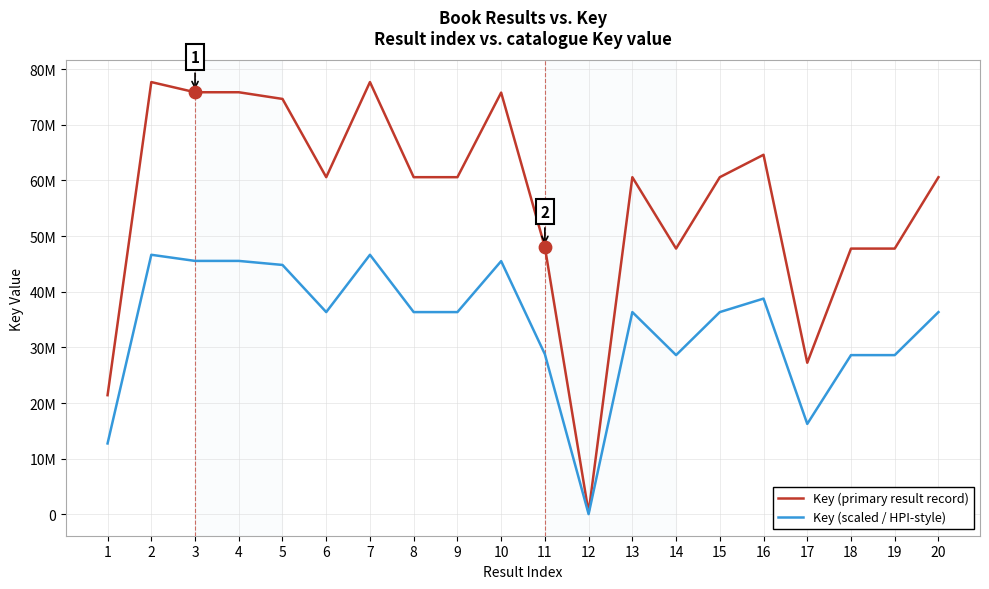

At how many categories does at least one series exceed 47116803?

17